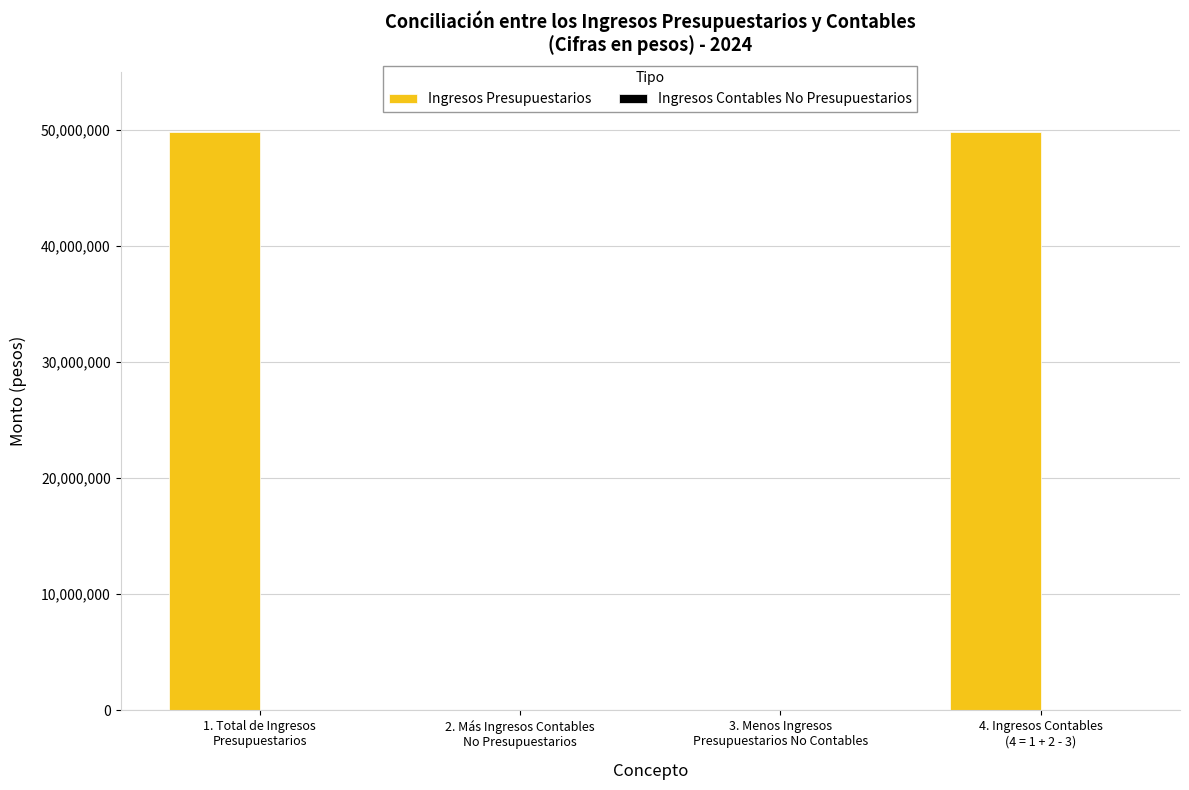

Count the number of categories in the chart.

4